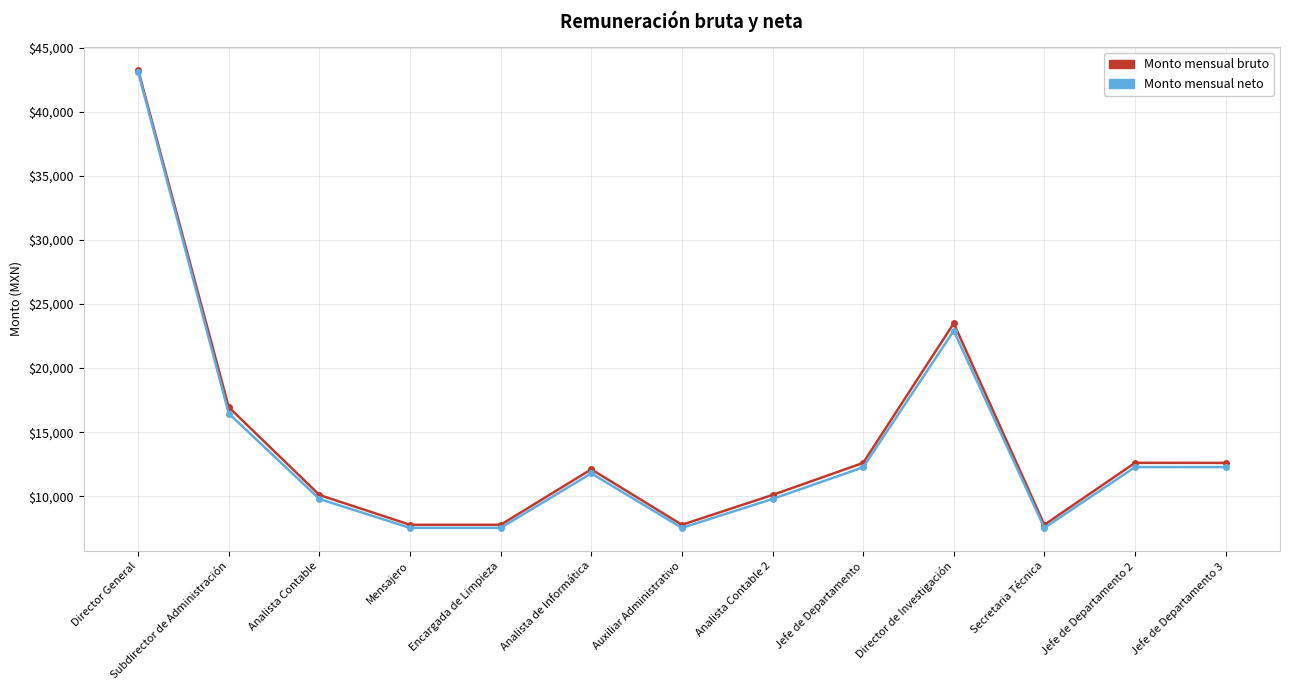

What is the total value across all series at Secretaria Técnica?

15304.1